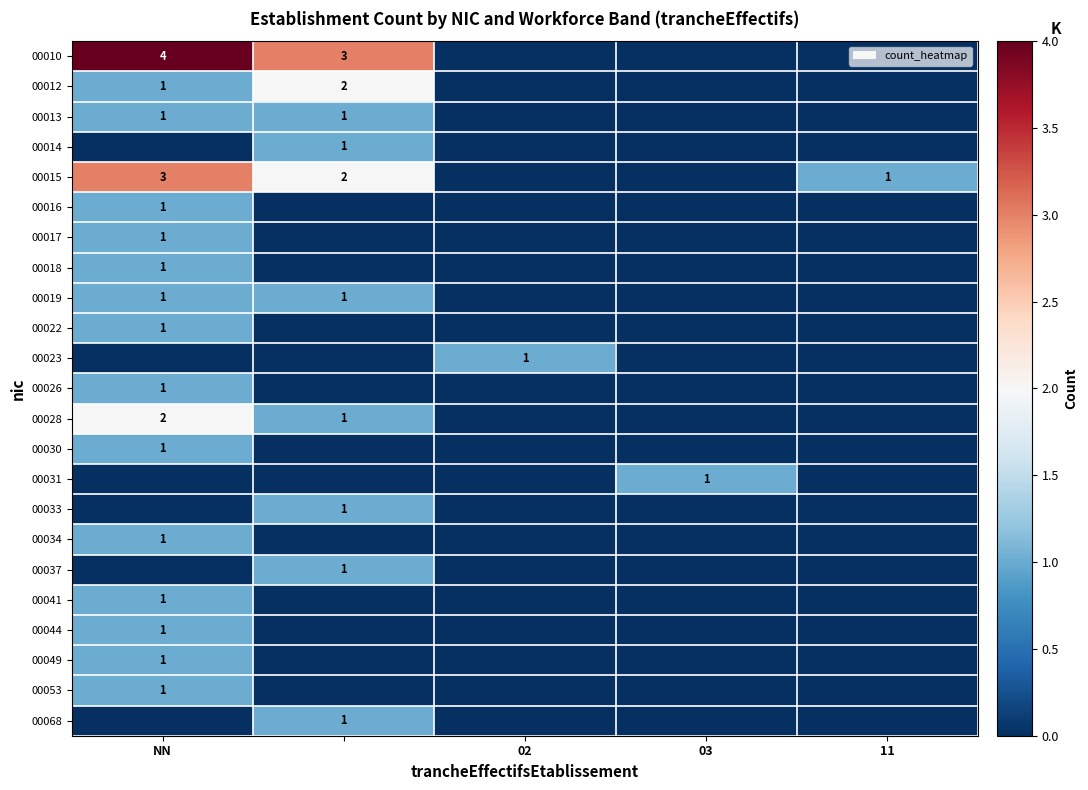

Count the number of categories in the chart.

5